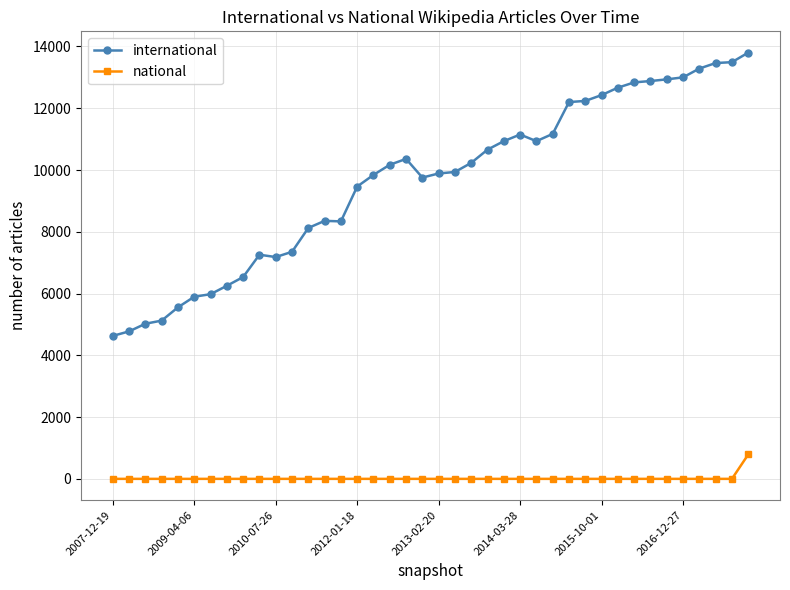

How many values in the national series exceed 1?

1